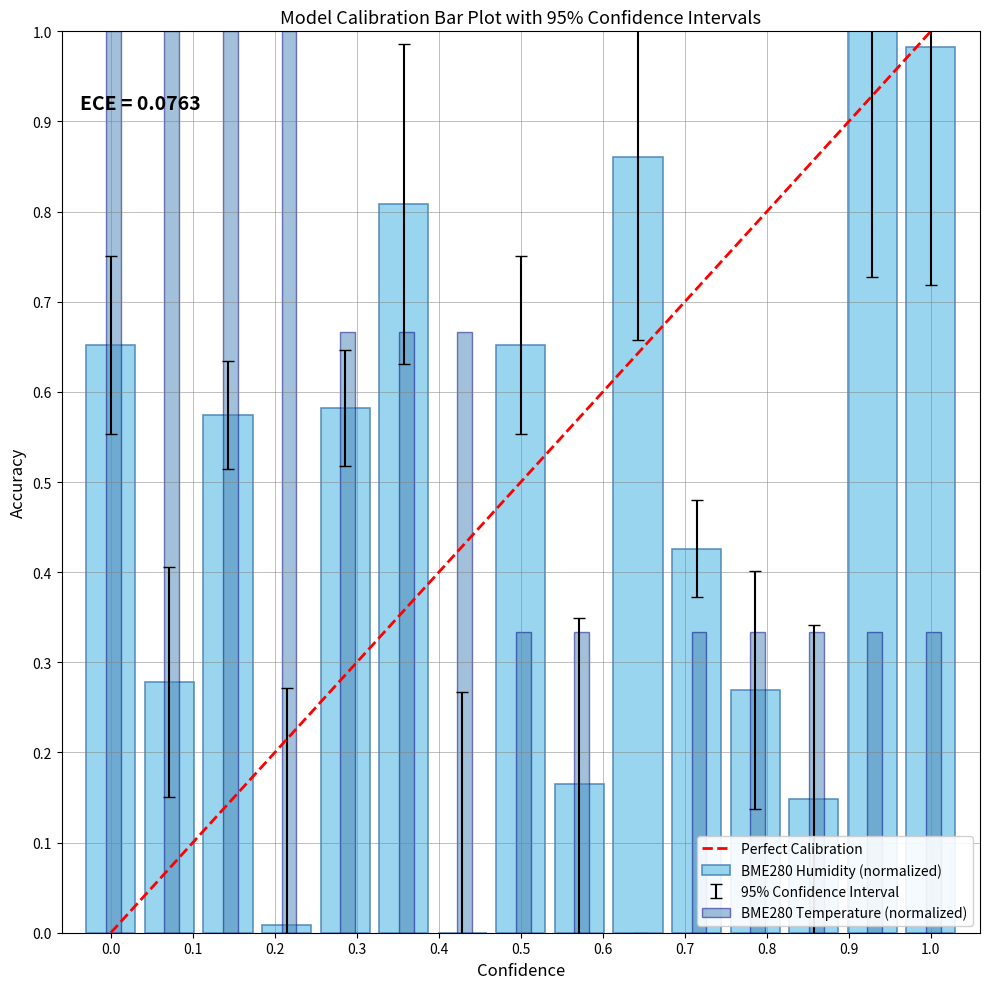

Count the number of data series in this chart.

2